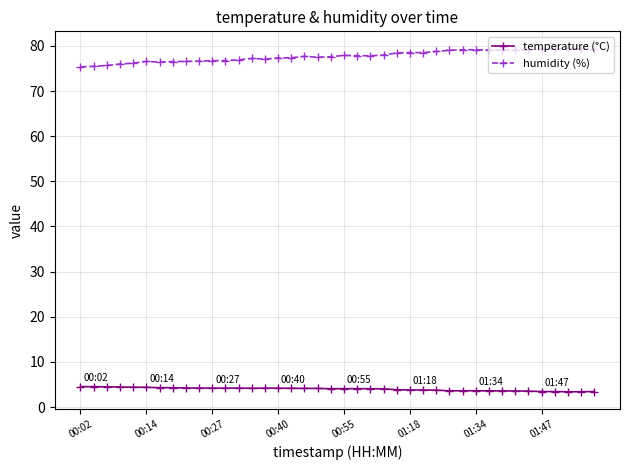

True or false: humidity (%) and temperature (°C) cross at least once.

False